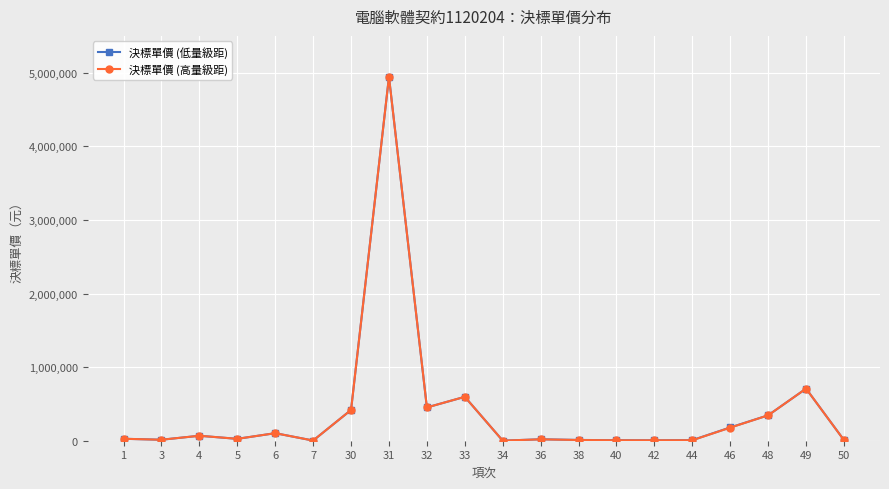

True or false: 決標單價 (高量級距) has more than 1 points higher than both neighbors.

True